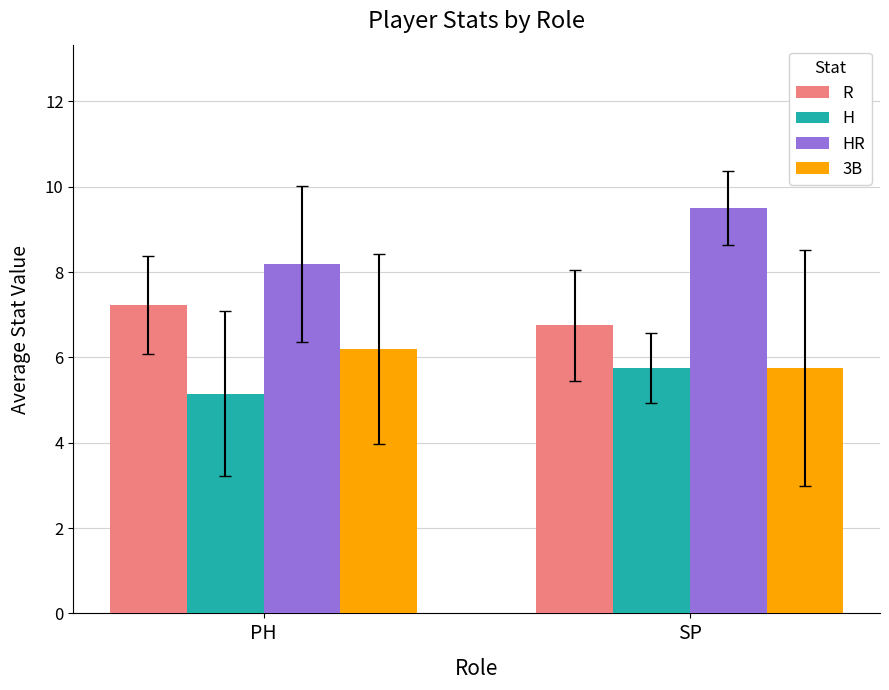

Reading left to right, extract all data points from this chart.

R: PH=7.2	SP=6.8
H: PH=5.2	SP=5.8
HR: PH=8.2	SP=9.5
3B: PH=6.2	SP=5.8